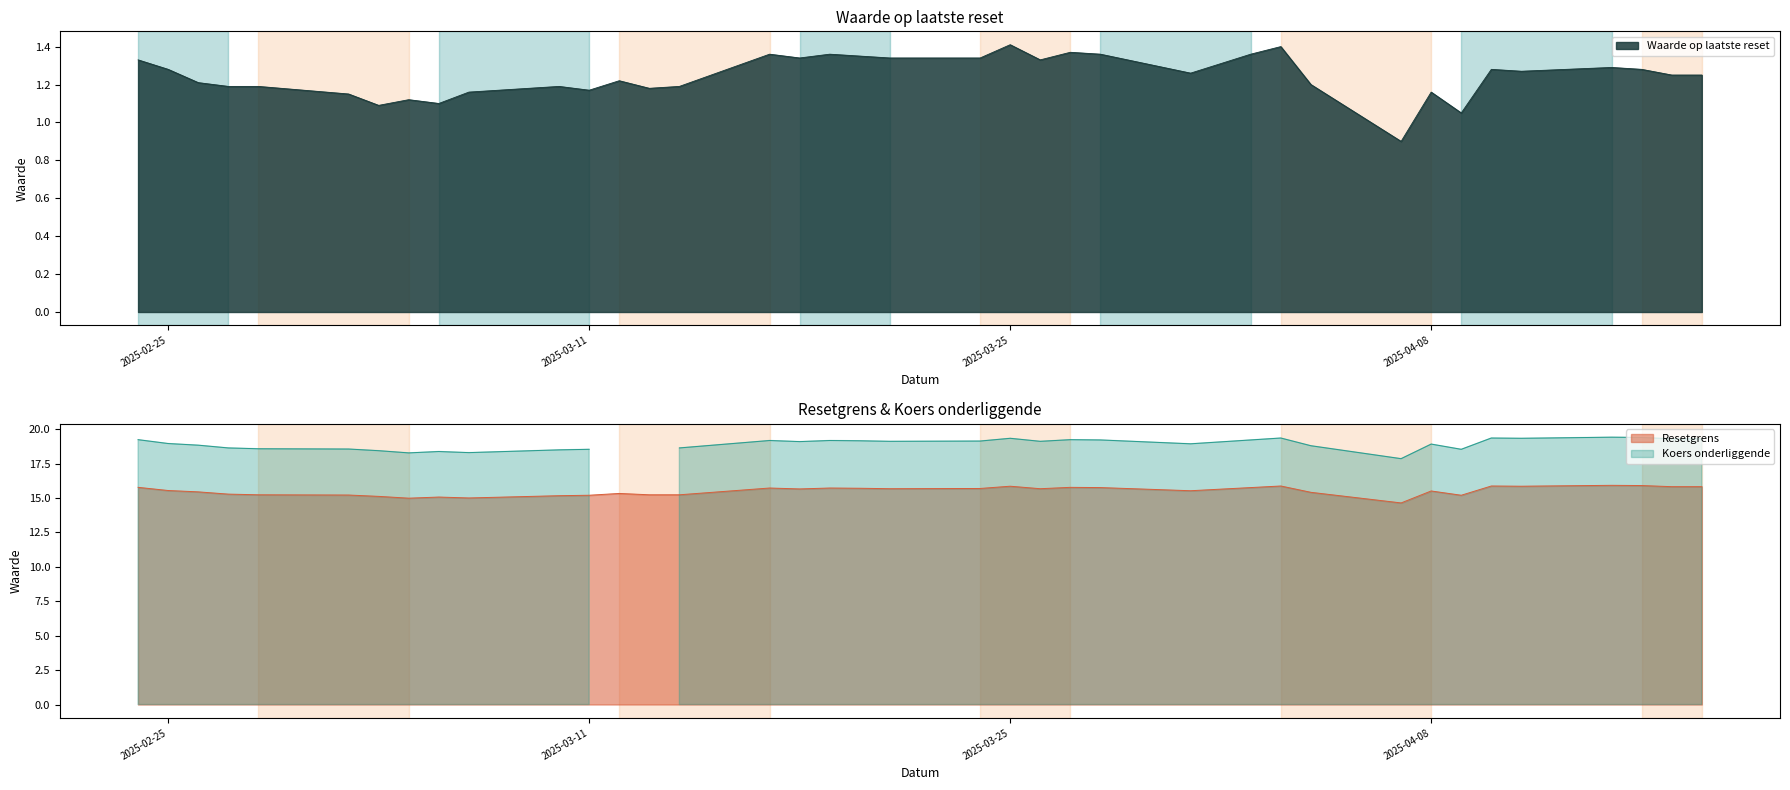

In Koers onderliggende, how many points are lower than both neighbors (excluding endpoints)?

9